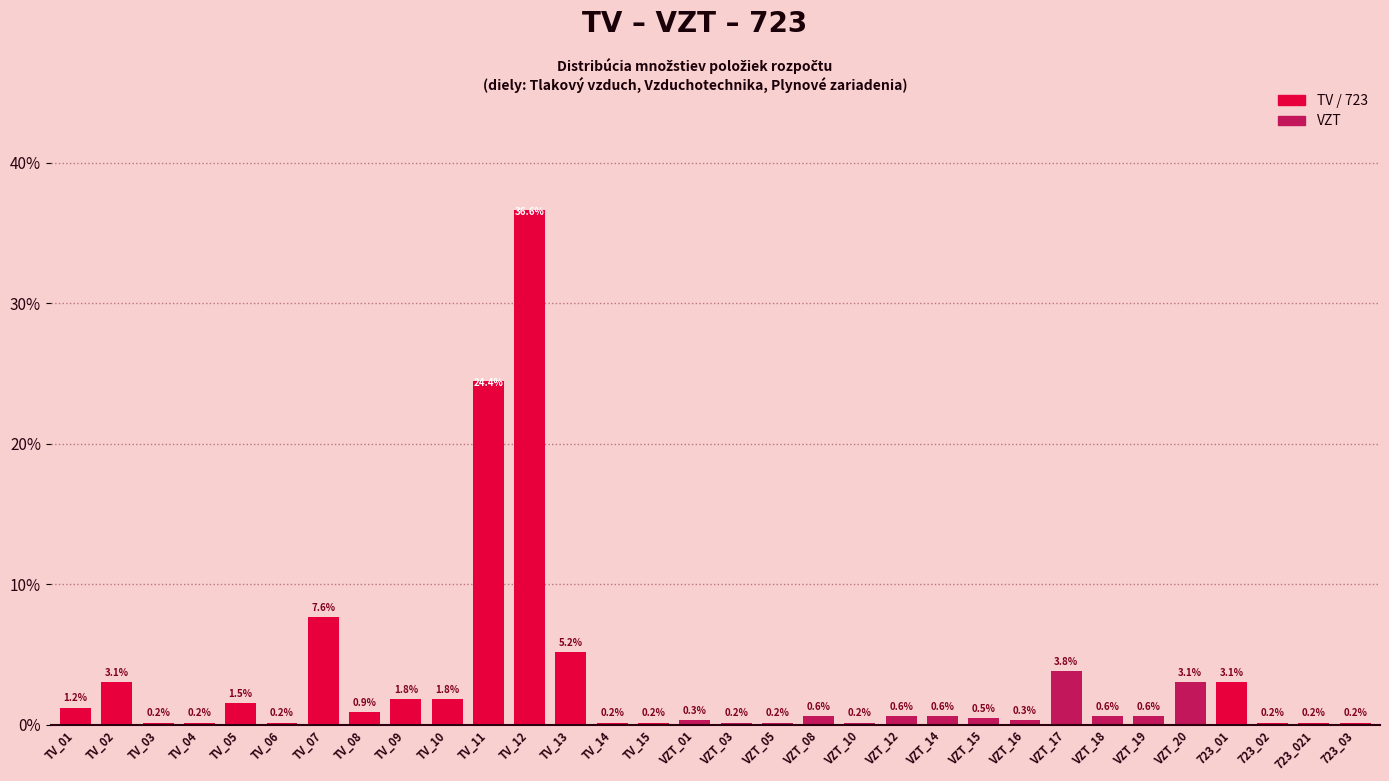

Reading left to right, transcribe all the data shown in this chart.

1.2	3.1	0.2	0.2	1.5	0.2	7.6	0.9	1.8	1.8	24.4	36.6	5.2	0.2	0.2	0.3	0.2	0.2	0.6	0.2	0.6	0.6	0.5	0.3	3.8	0.6	0.6	3.1	3.1	0.2	0.2	0.2